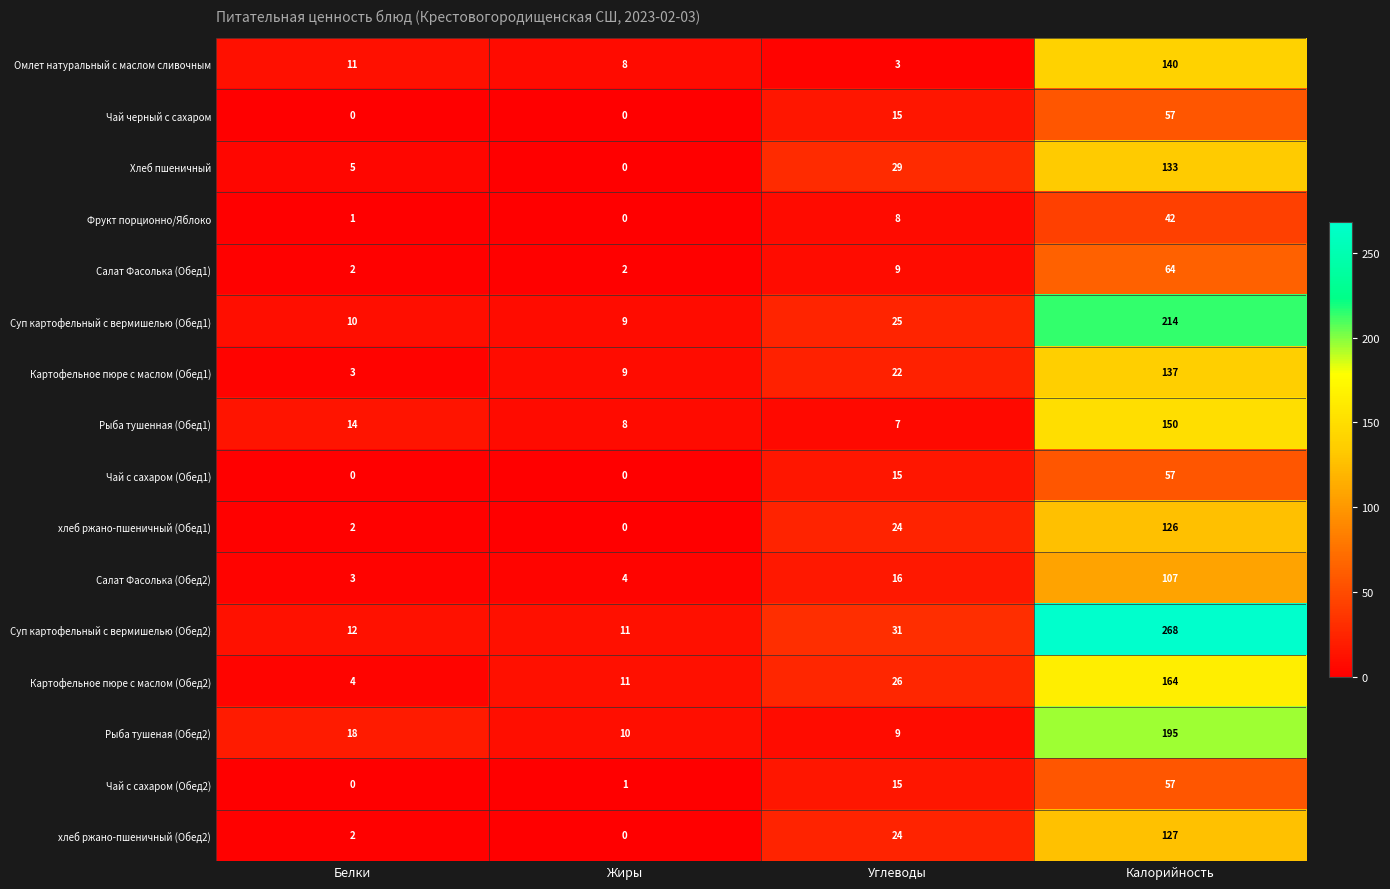

The Чай с сахаром (Обед2) series shows -18 at Белки. True or false?

False